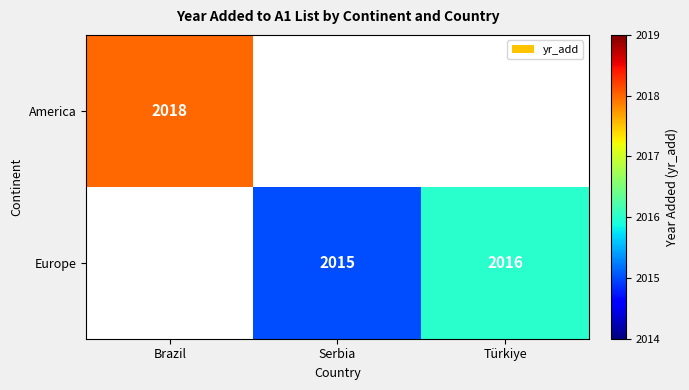

At which category does the chart reach its minimum across all series?

Serbia